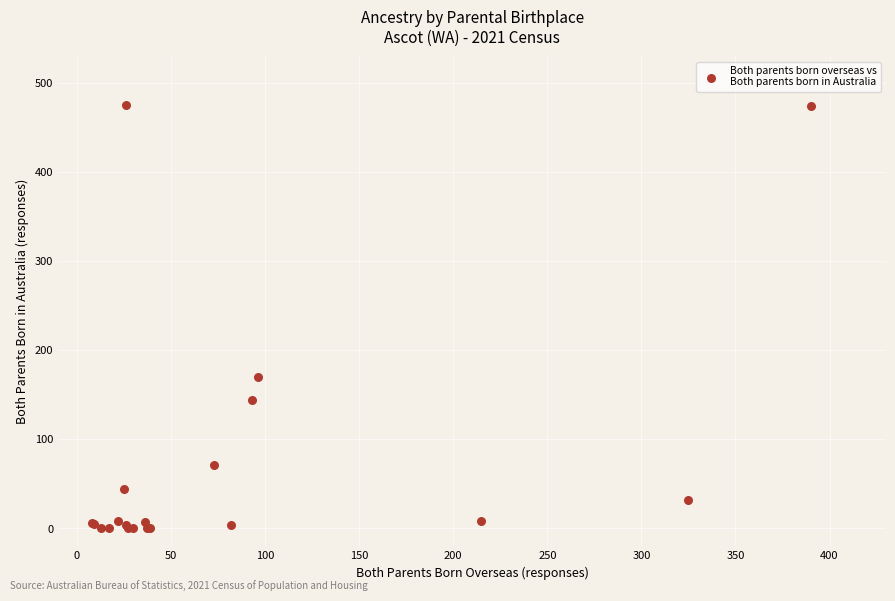

What Y value in the scatter plot is closest to 238?

170